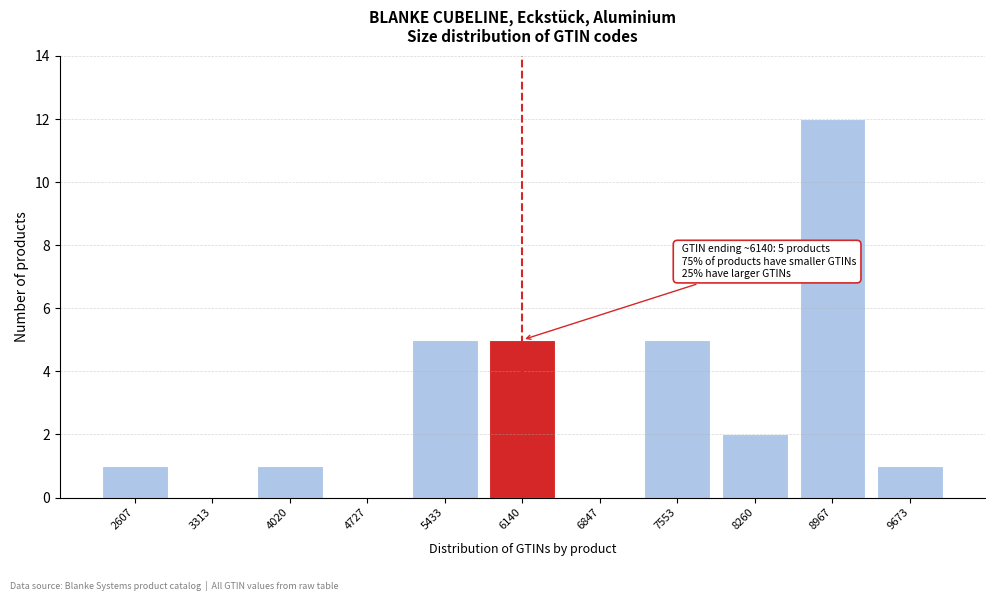

Over which range of the x-axis is the bar tallest?

8600 to 9300